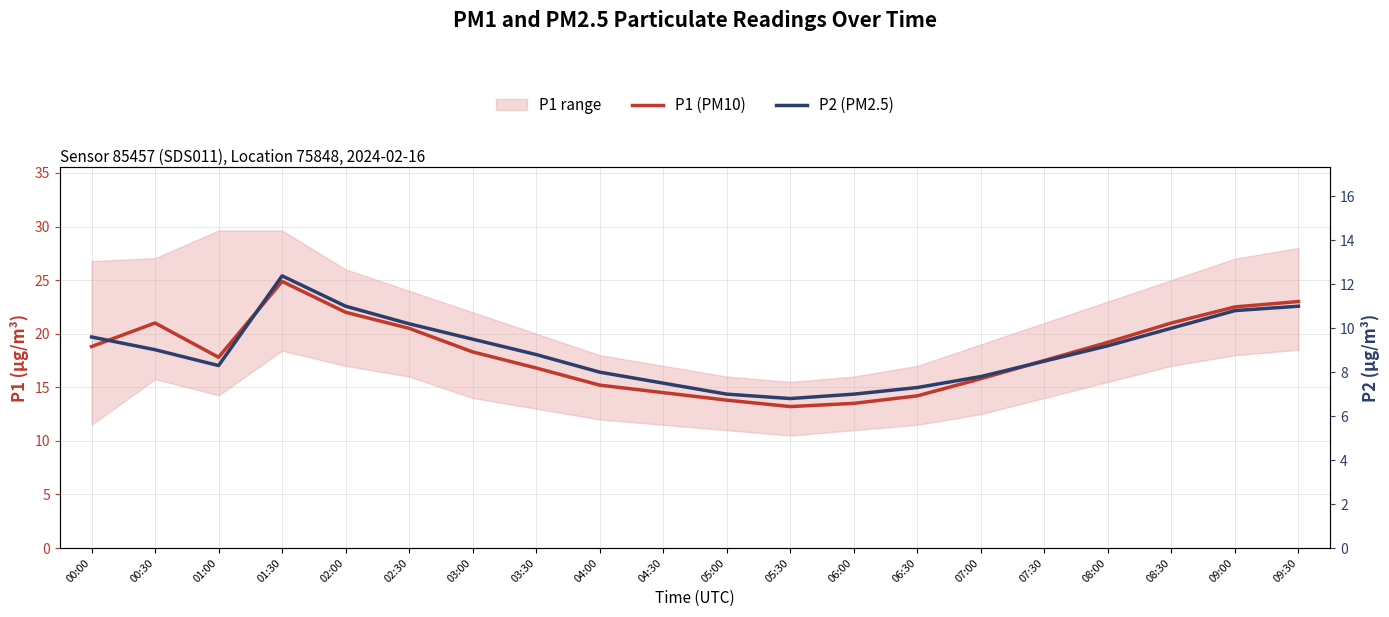

Is this an area chart (filled region under the line)?

No